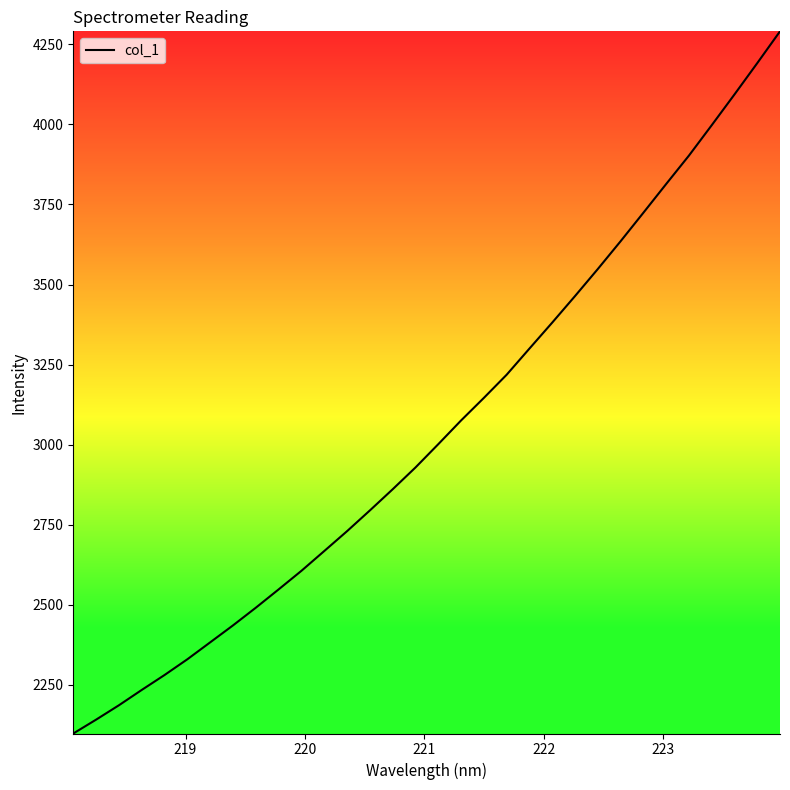

What is the smallest value displayed?

2098.6